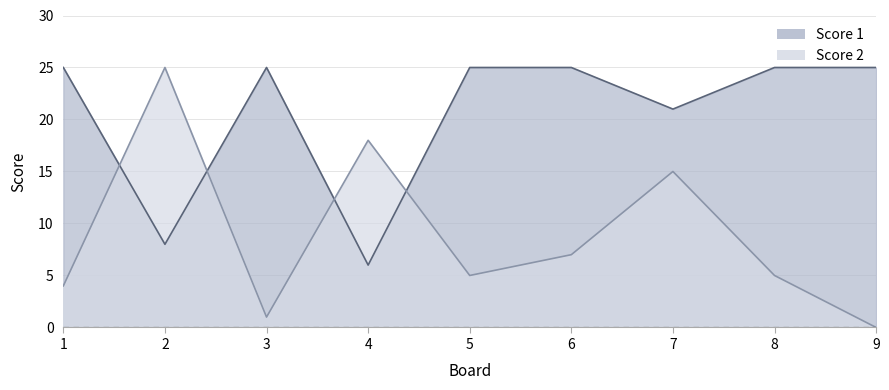

Reading left to right, what are all the values shown in this chart?

Score 1: 1=25	2=8	3=25	4=6	5=25	6=25	7=21	8=25	9=25
Score 2: 1=4	2=25	3=1	4=18	5=5	6=7	7=15	8=5	9=0